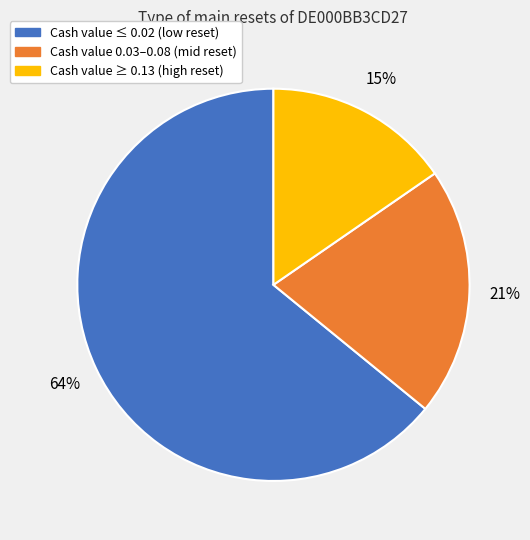

To the nearest percent, what is the average slice percentage?

33%